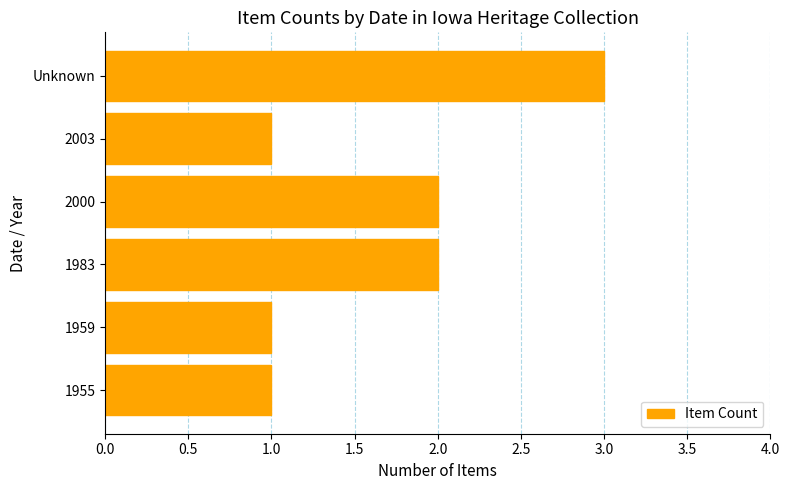

What is the greatest value displayed?

3